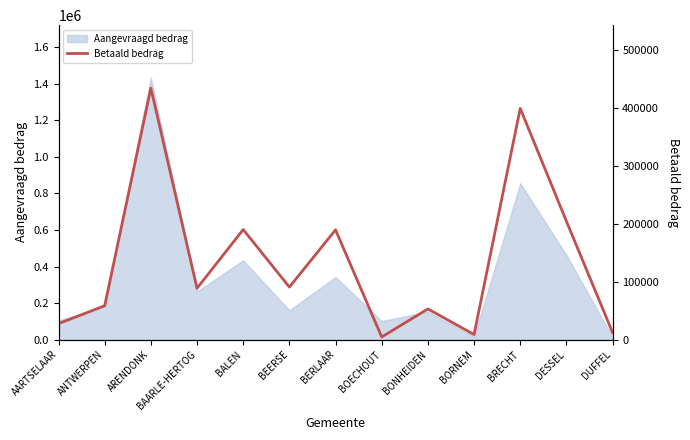

What value does the Aangevraagd bedrag series have at BAARLE-HERTOG?

263403.8